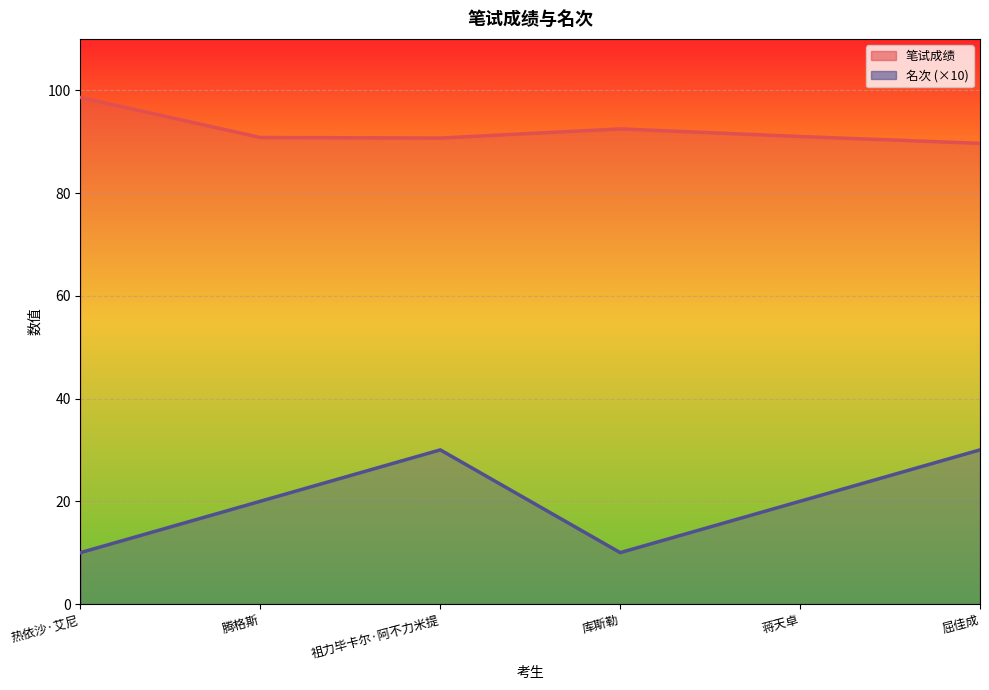

At which label does 笔试成绩 first exceed 91?

热依沙·艾尼